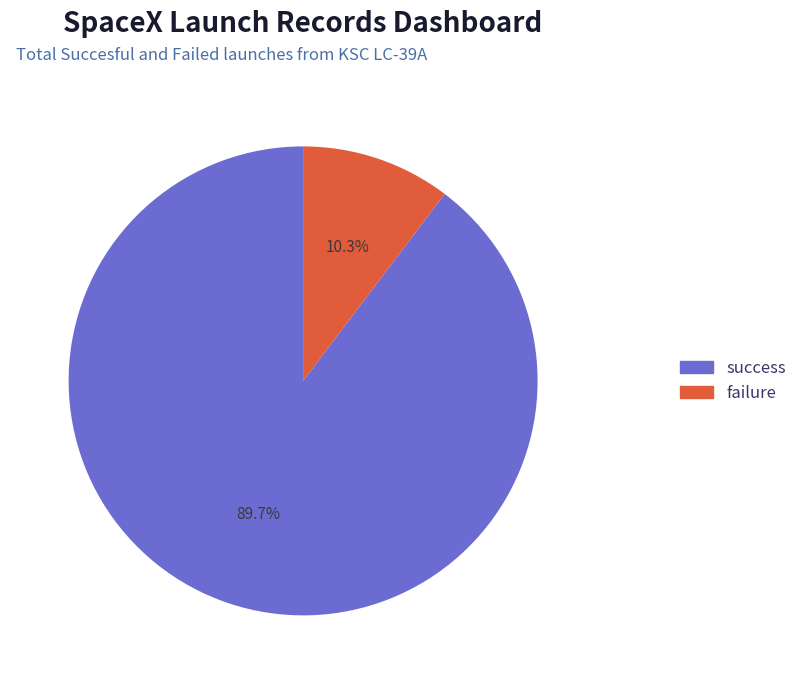

Is there a majority slice in this chart?

Yes